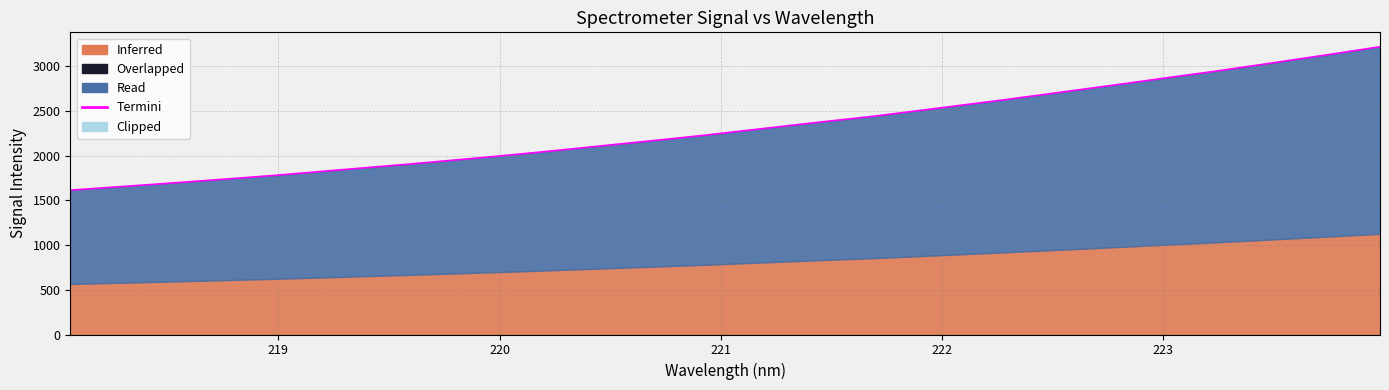

How many categories are shown in the chart?

32